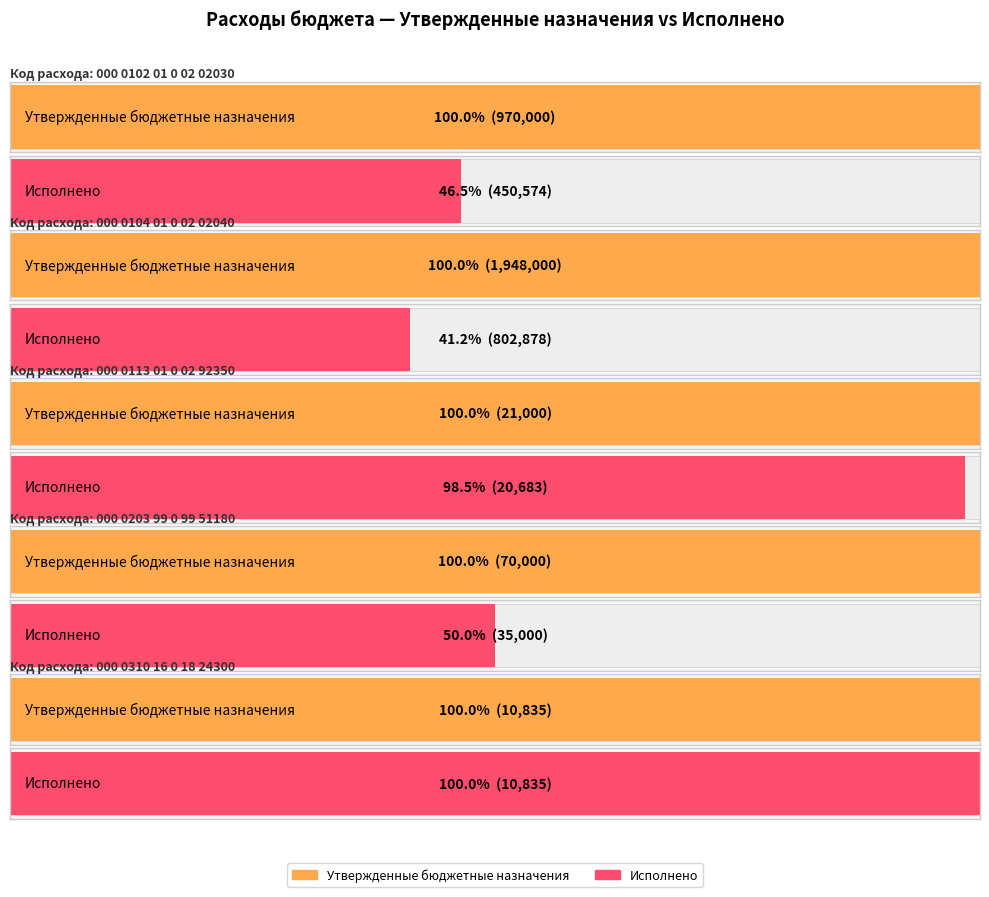

List the series in order of their overall mean, lowest first.

Исполнено, Утвержденные бюджетные назначения